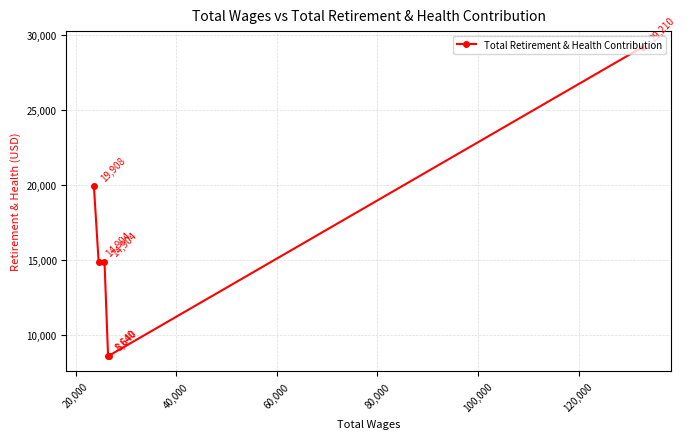

What is the greatest value displayed?

29210